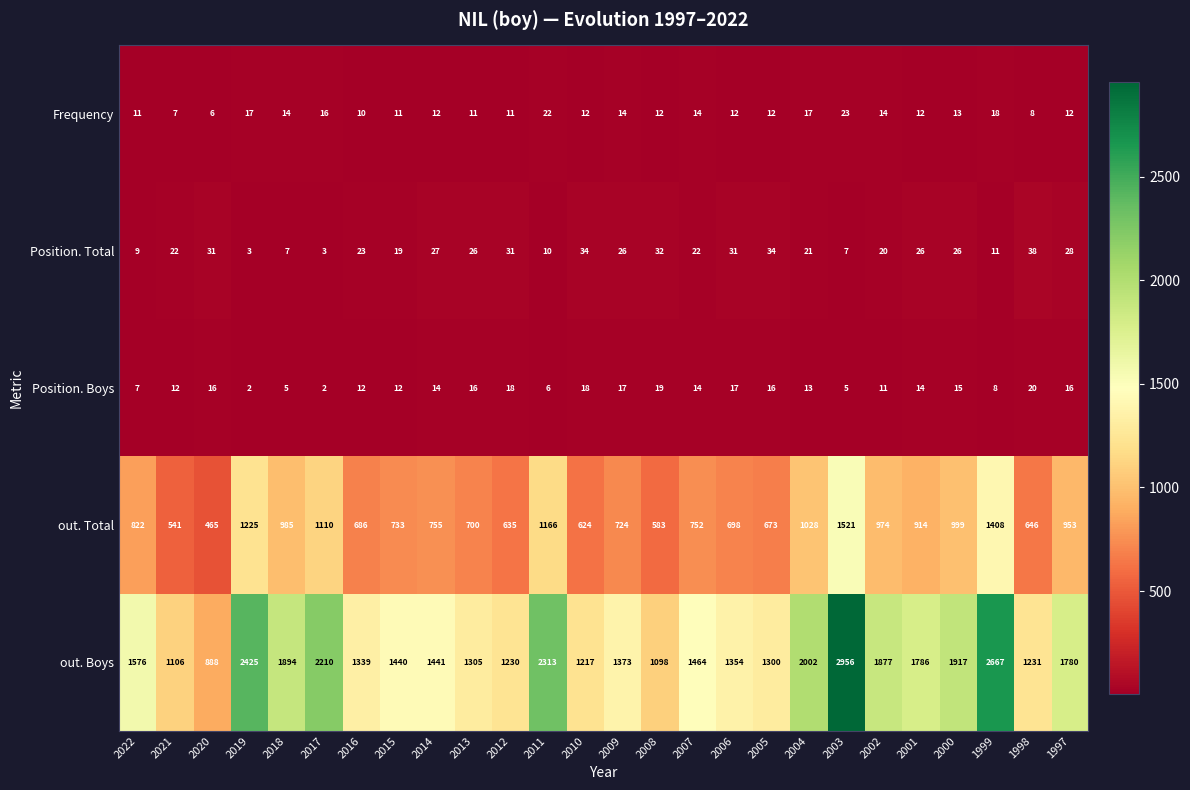

At which category is the sum across all series the highest?

2003